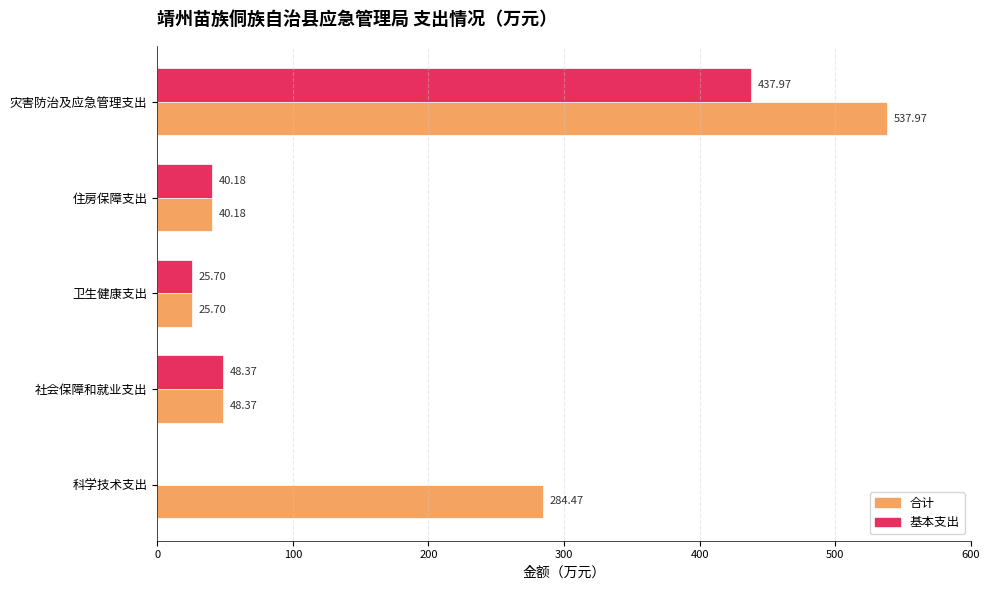

Which series has the largest total across all categories?

合计